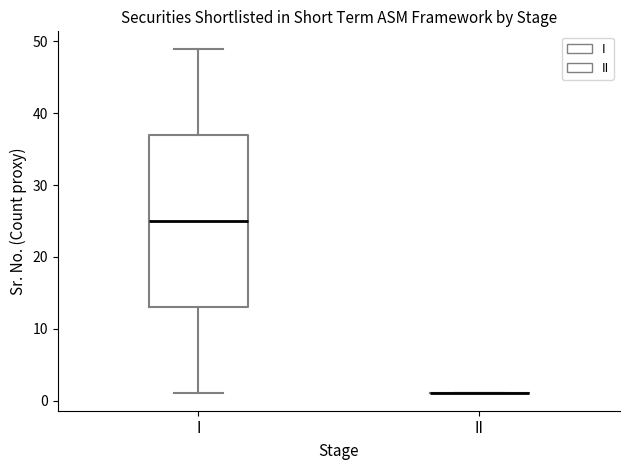

Which box is the tallest, from its lower edge to its upper edge?

I